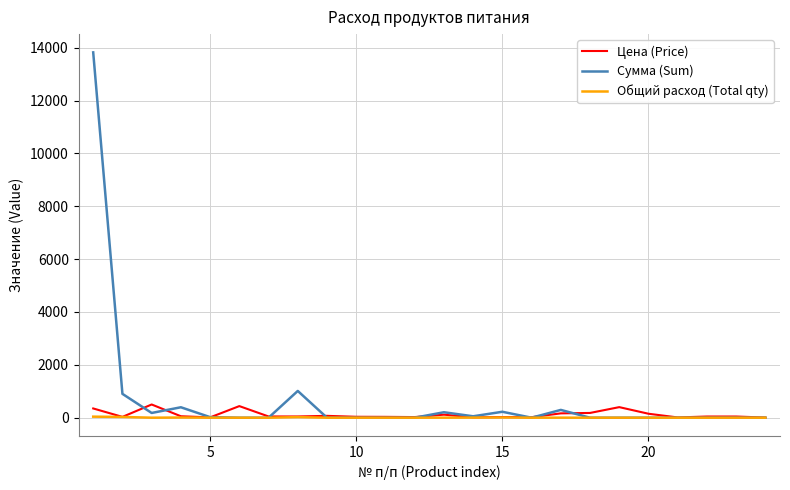

What is the difference between the maximum and second lowest values in the Общий расход (Total qty) series?

39.5